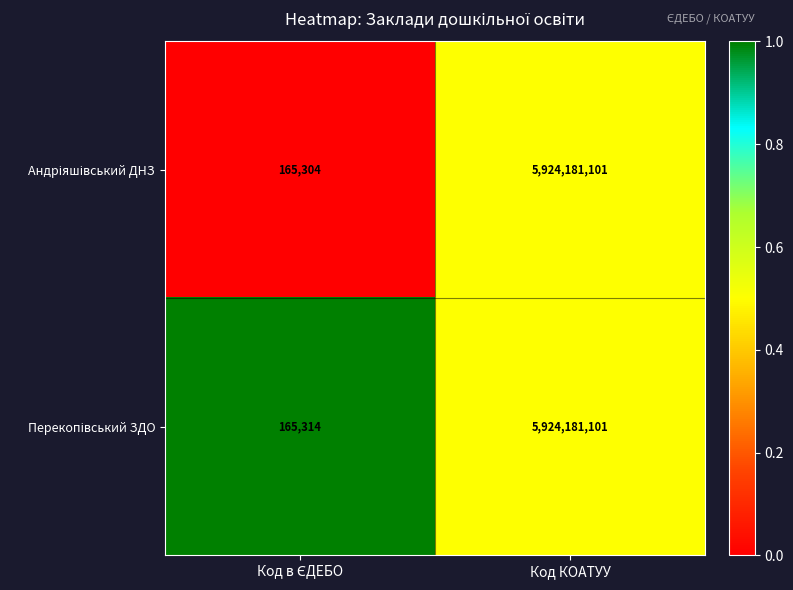

What is the greatest value displayed?

5924181101